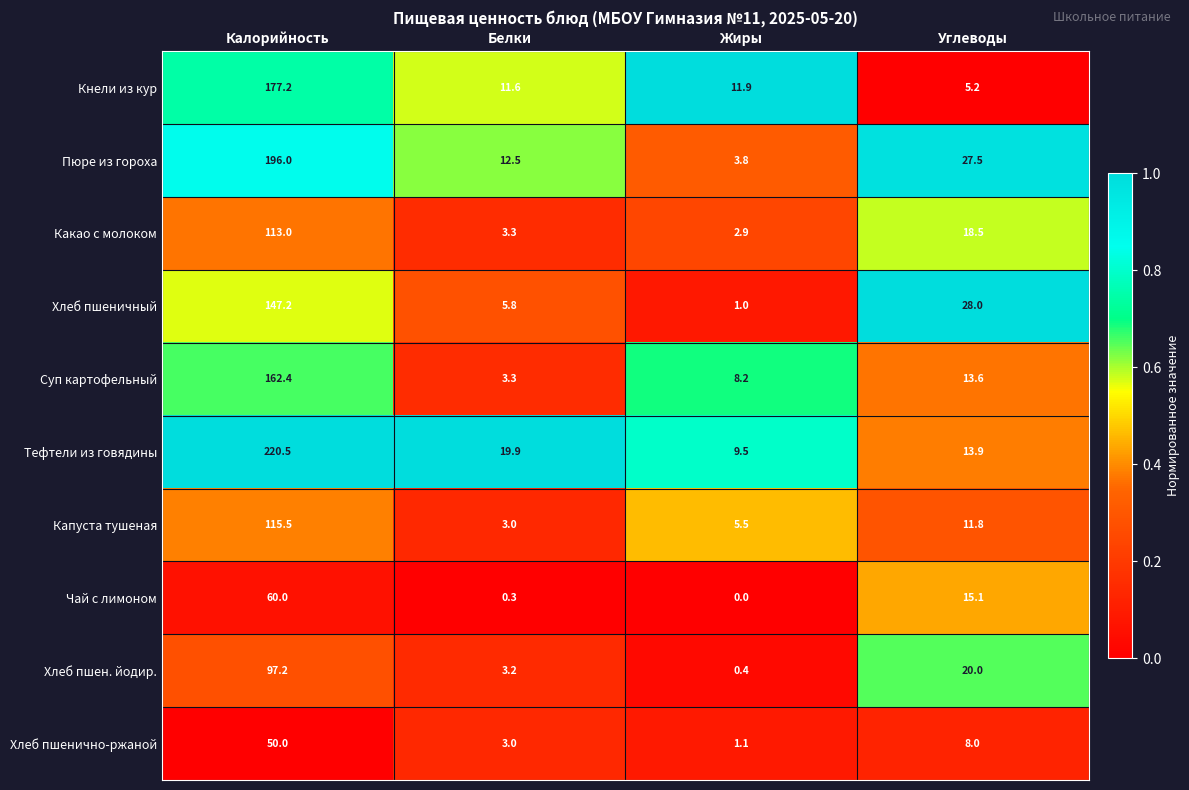

At how many categories does at least one series exceed 0?

4